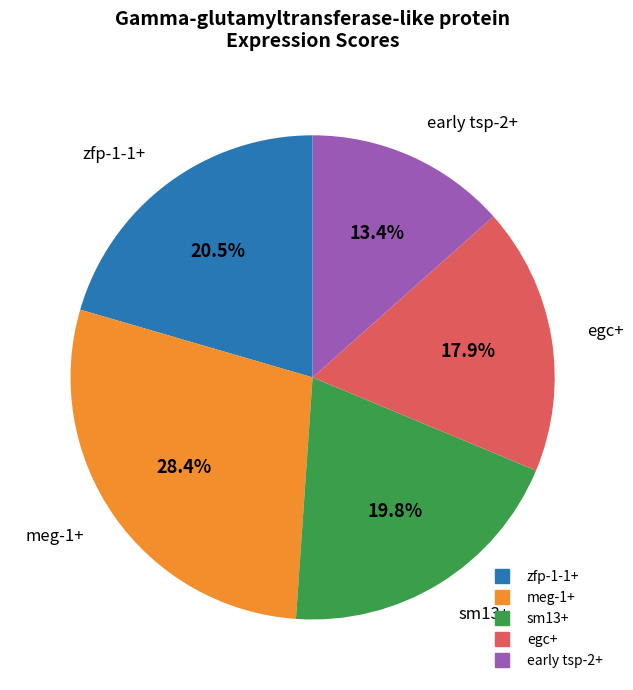

Is there a majority slice in this chart?

No